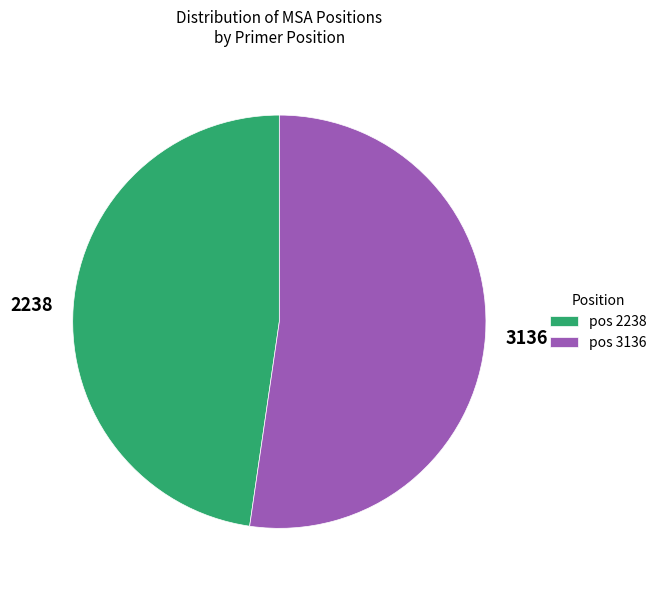

Is there a majority slice in this chart?

Yes